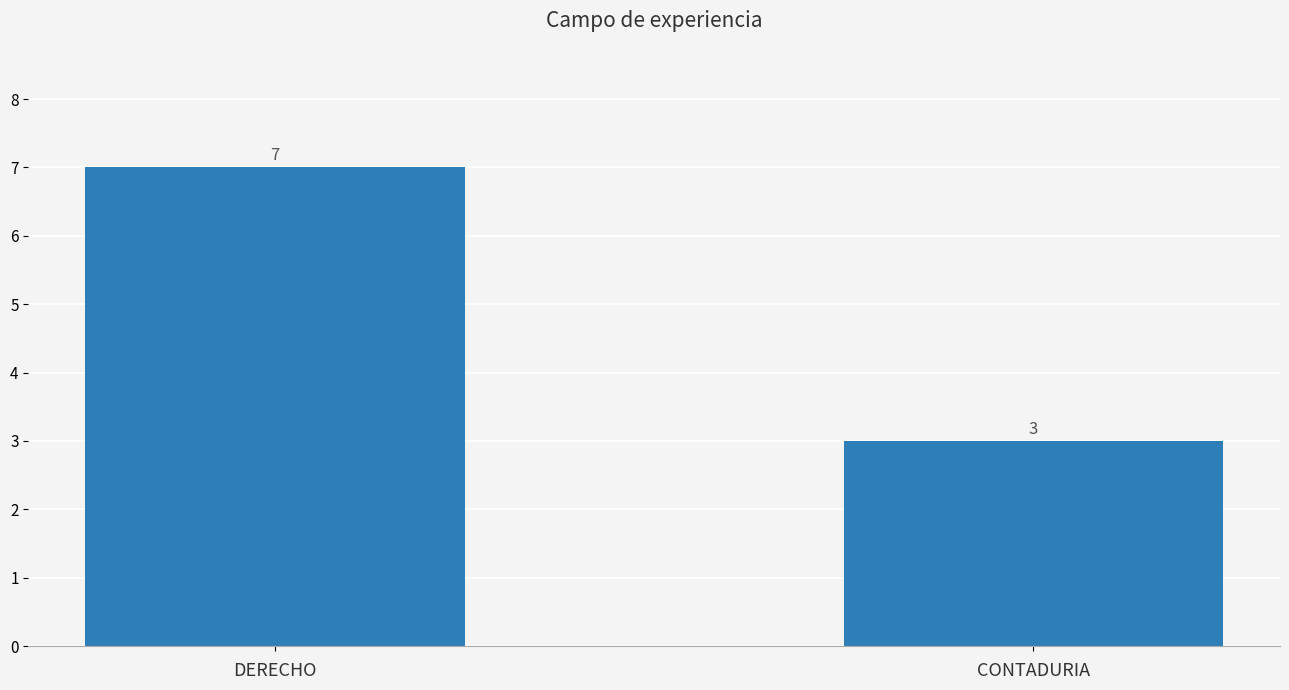

List the labels in order of value, smallest first.

CONTADURIA, DERECHO